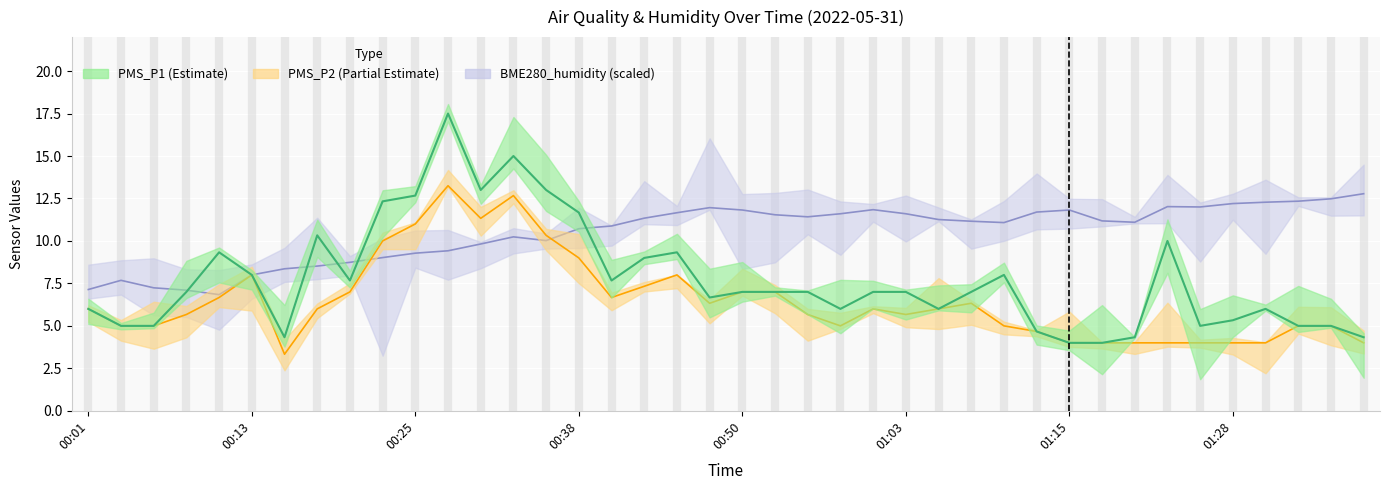

True or false: PMS_P2 and BME280_humidity intersect in this chart.

True